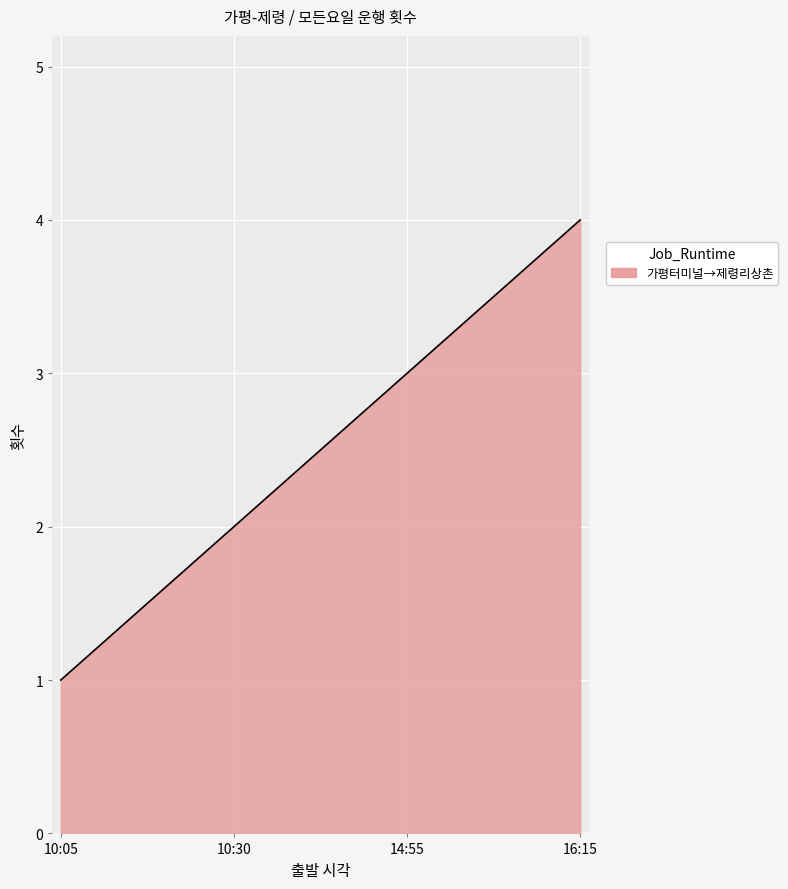

What is the smallest value displayed?

1.0